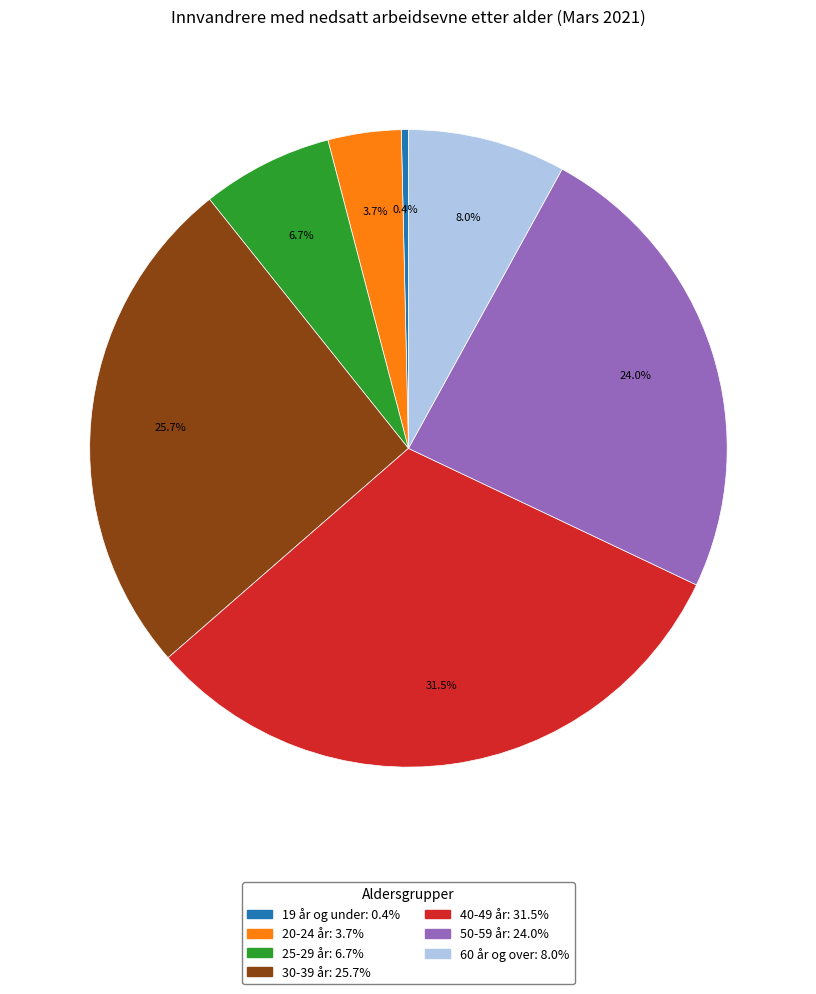

To the nearest percent, what is the average slice percentage?

14%